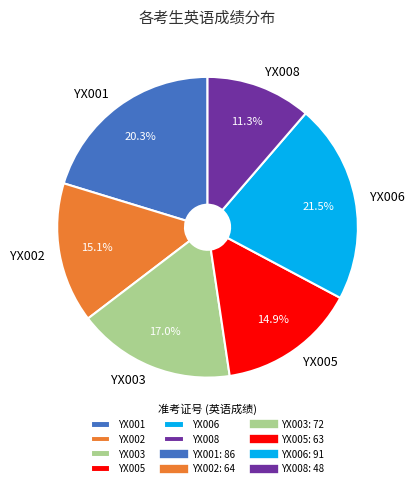

What portion of the pie excludes YX008?

88.7%